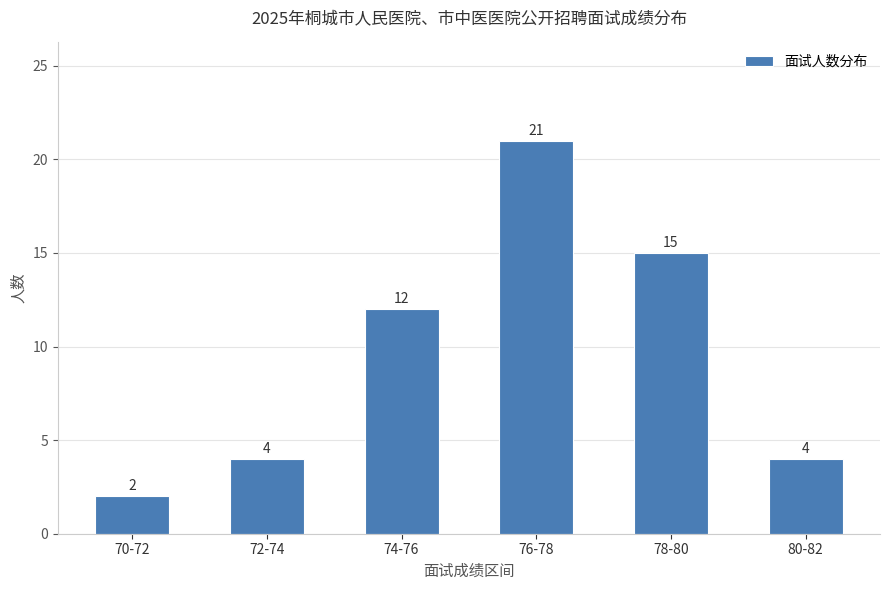

Reading left to right, transcribe all the data shown in this chart.

70-72=2	72-74=4	74-76=12	76-78=21	78-80=15	80-82=4